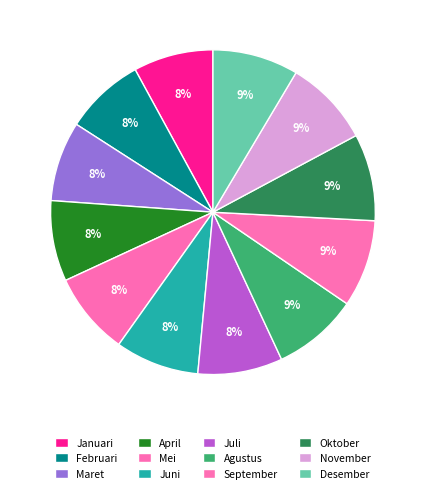

How many segments does this pie chart have?

12